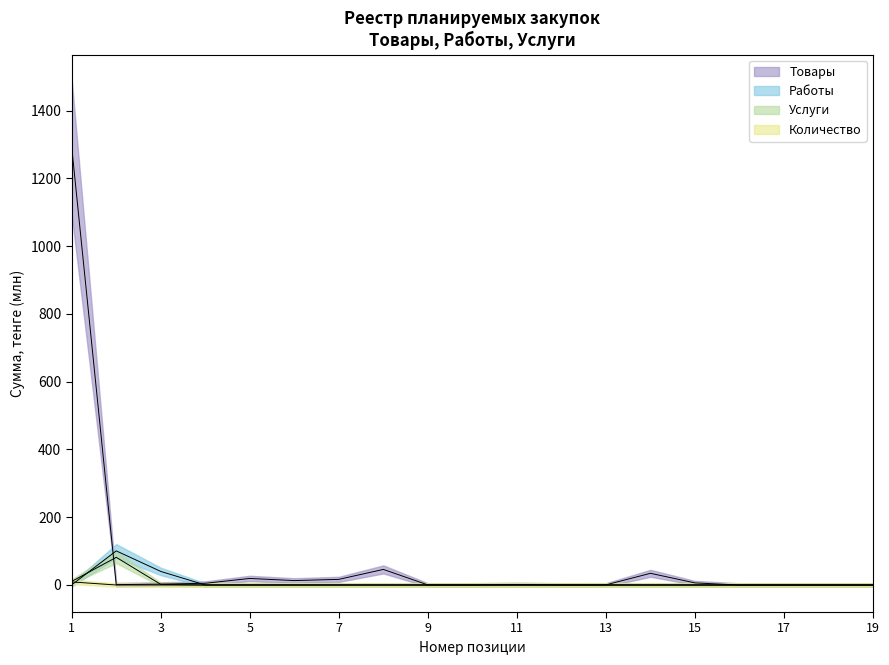

Is it true that Работы equals 51.2 at 6?

False